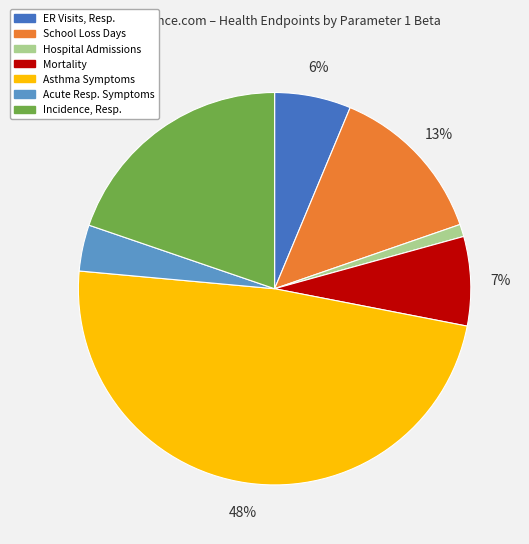

True or false: Mortality accounts for 20% of the total.

False